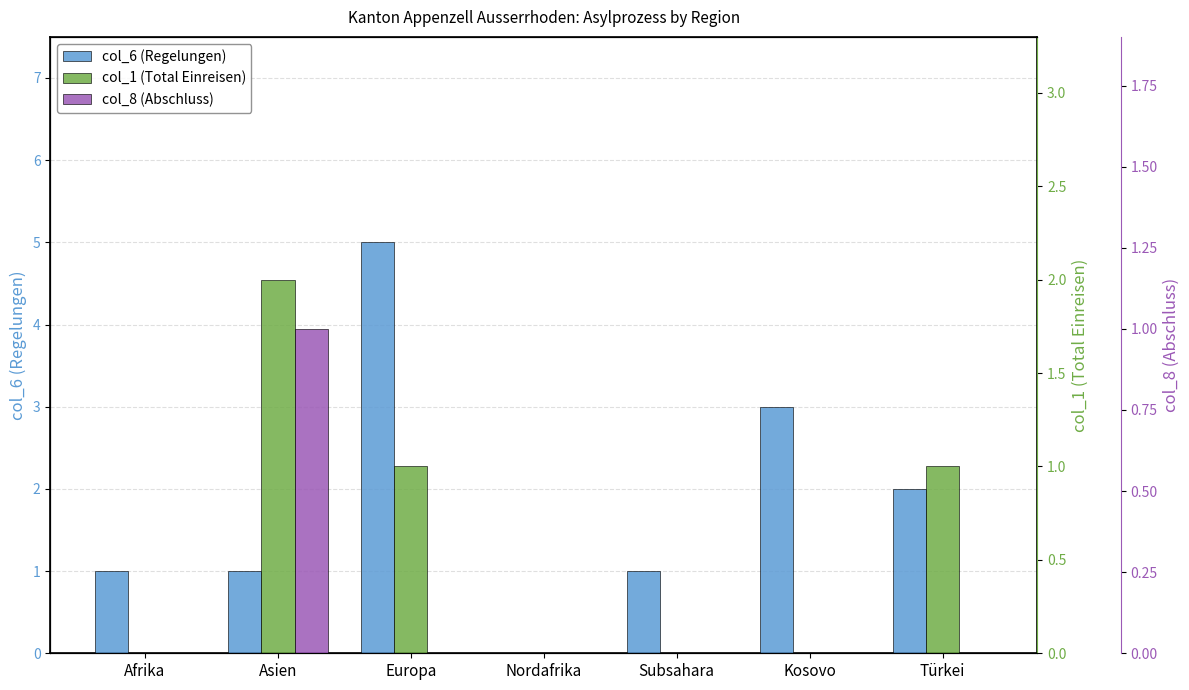

How many data points in col_1 (Total Einreisen) are above 0?

3